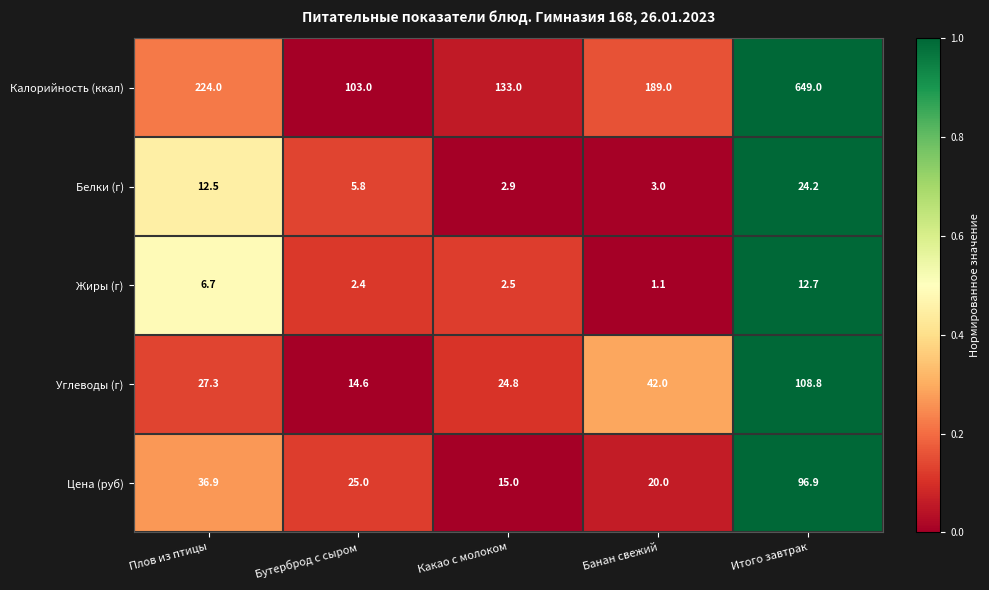

At which label is Белки (г) closest to 13?

Плов из птицы